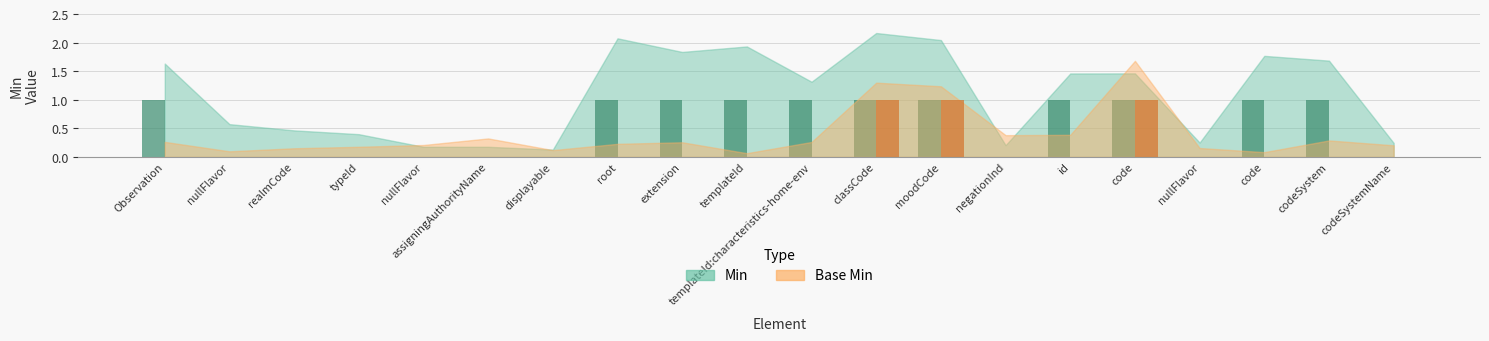

Count the number of data series in this chart.

2